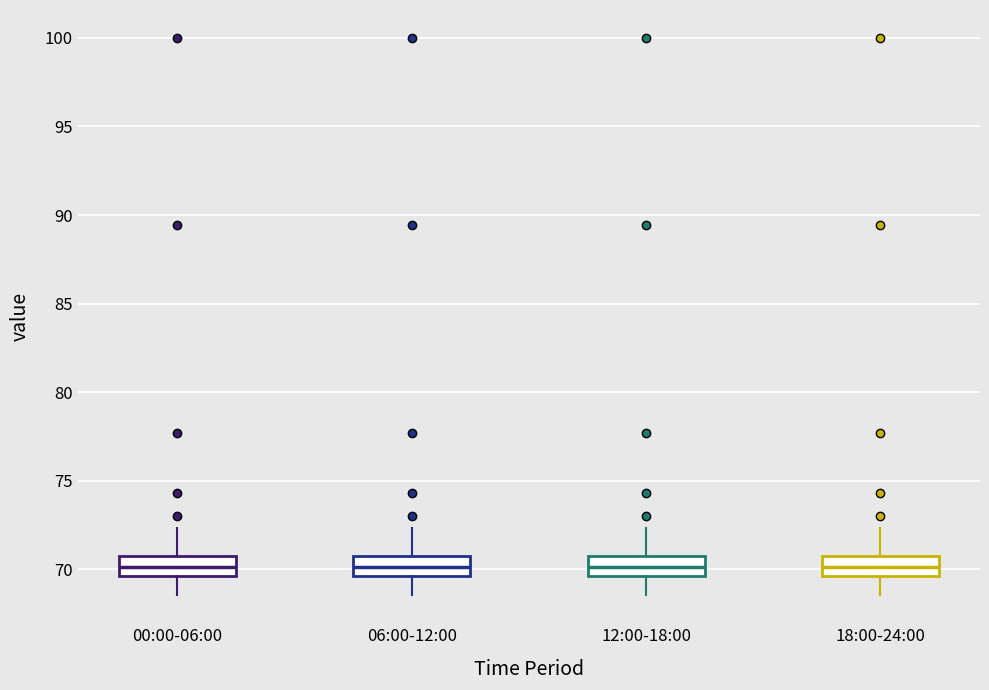

Where does the median line of the box for 18:00-24:00 sit on the y-axis? The values are not printed on the chart, so give them approximately, as read against the axis.

70.0